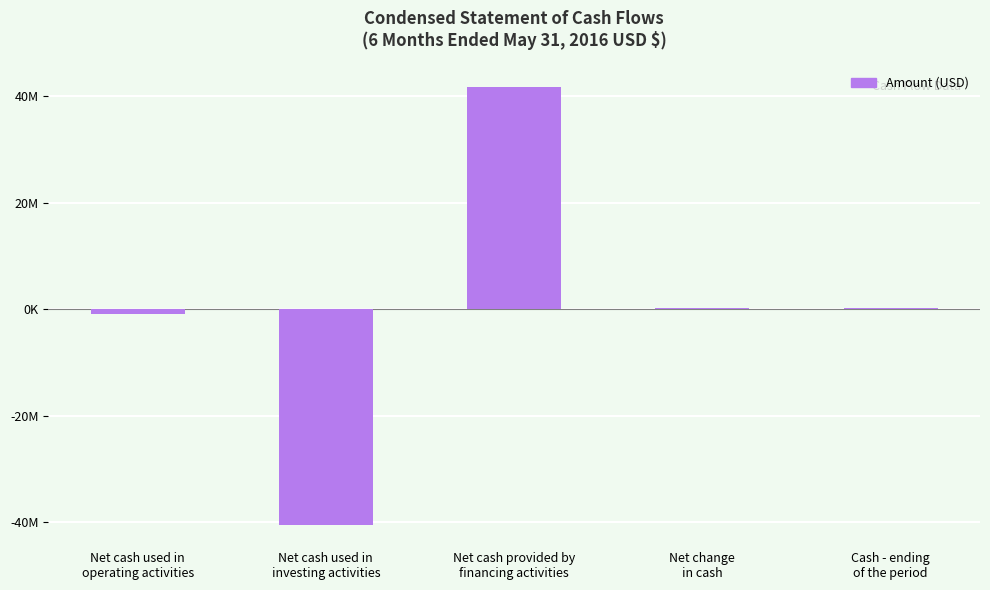

Are the bars horizontal?

No